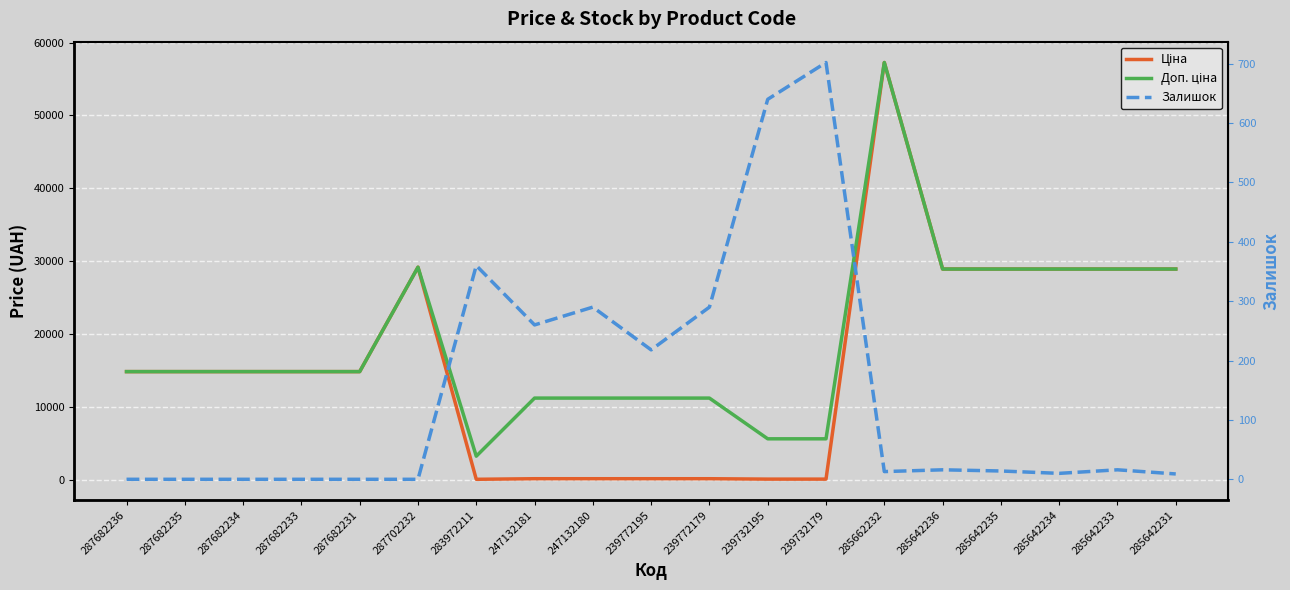

What position from the right is 287702232?

14